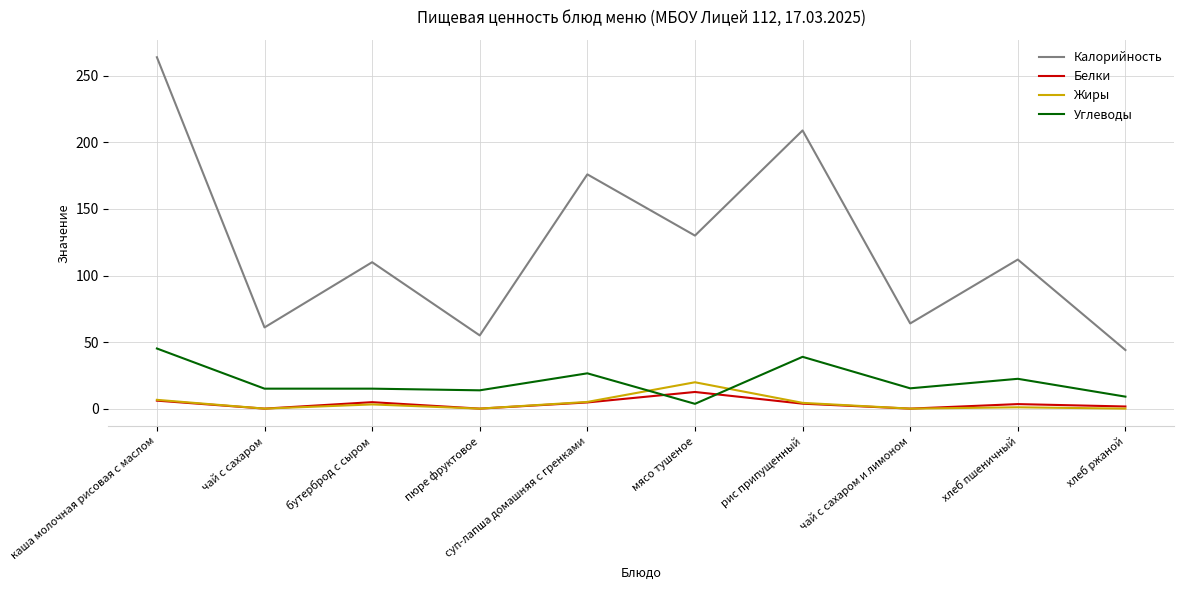

Which category has the highest value across all series?

каша молочная рисовая с маслом